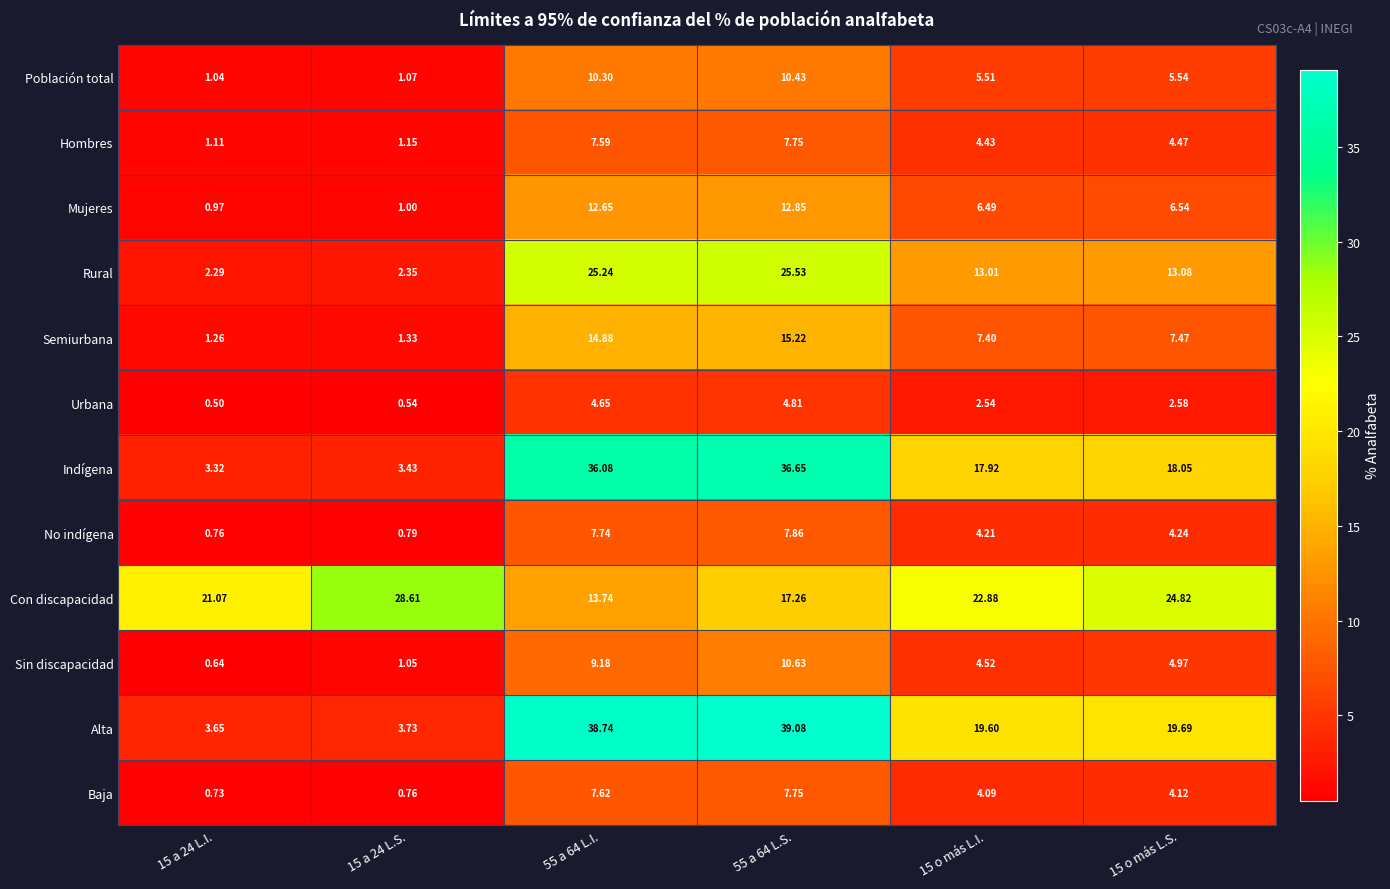

Which series changed the most between 15 a 24 L.I. and 55 a 64 L.S.?

Alta